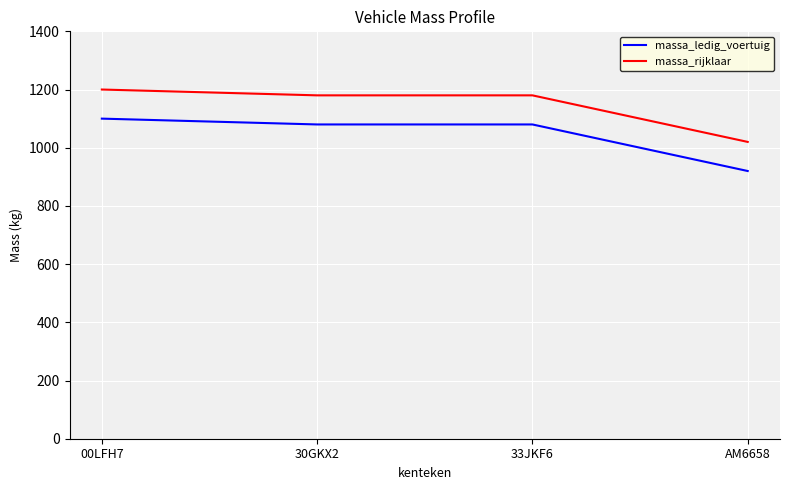

True or false: massa_rijklaar has a value of 2115 at 33JKF6.

False